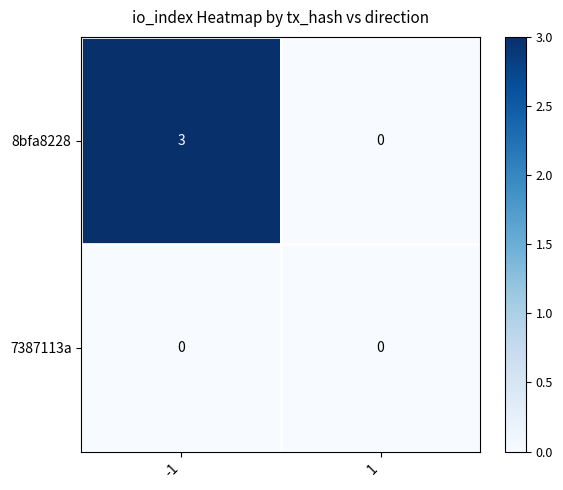

Is it true that 8bfa8228 equals 3 at -1?

True